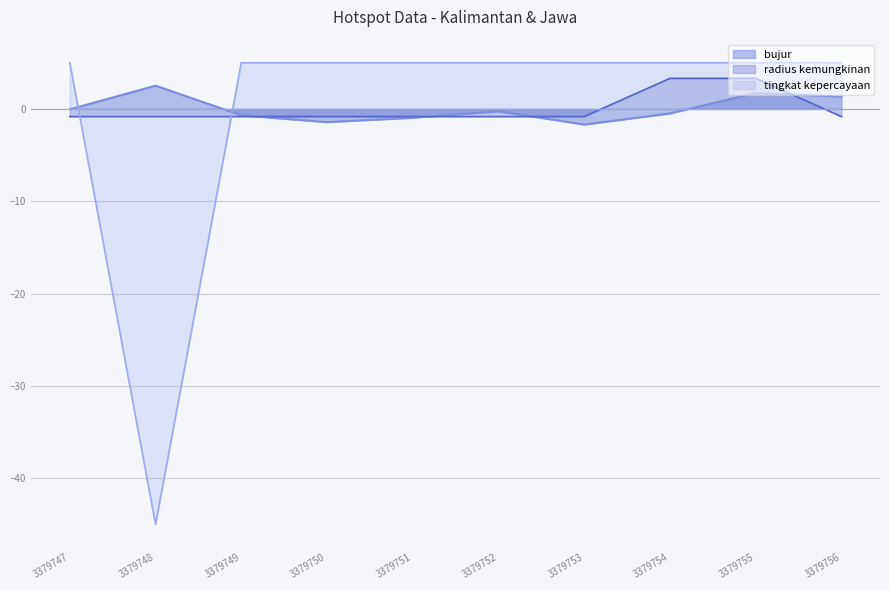

The value of tingkat kepercayaan at 3379747 is 3.3. True or false?

False